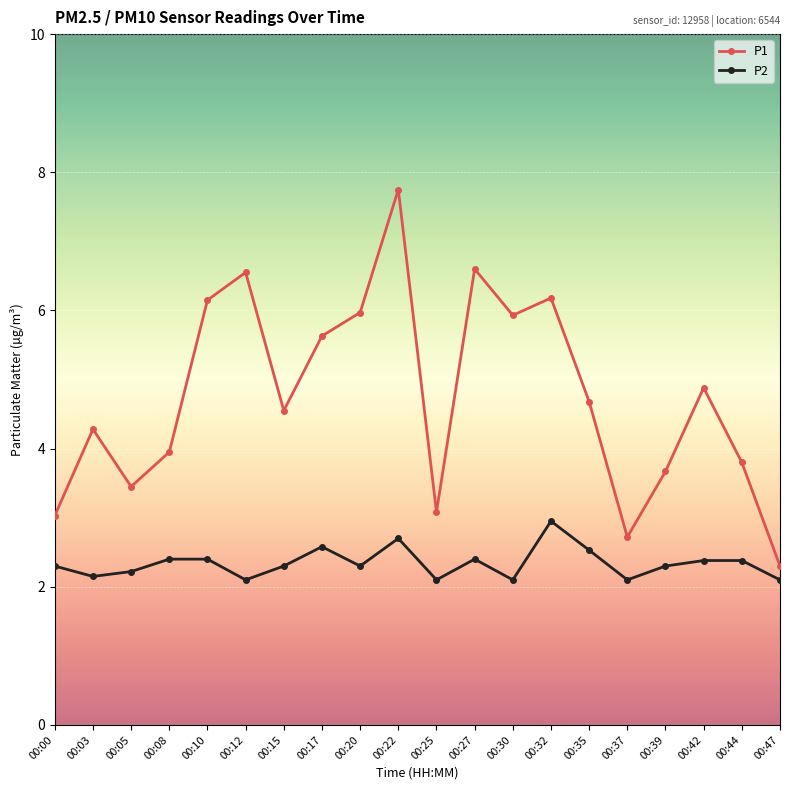

Where is P1 nearest to the value 5?

00:42